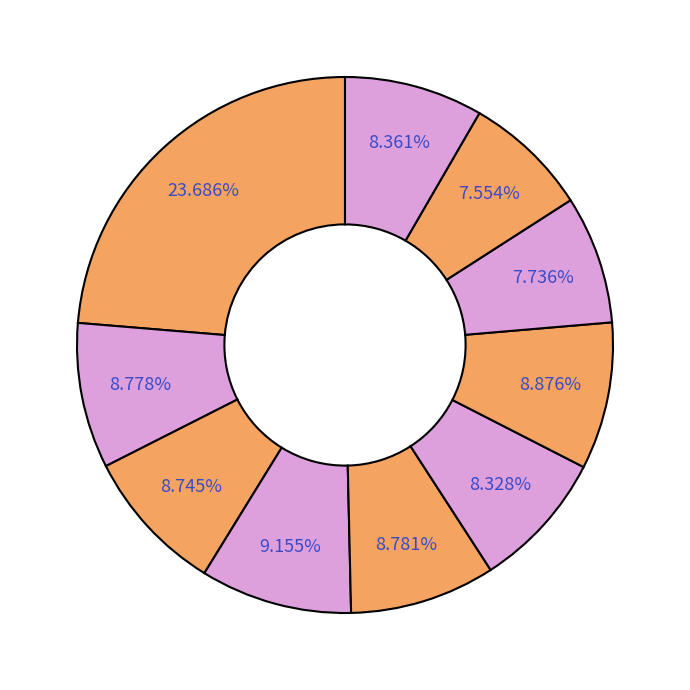

Rank the categories by value from lowest to highest.

pct85, pct75, pct55, pct95, pct25, pct15, pct45, pct65, pct35, pct05